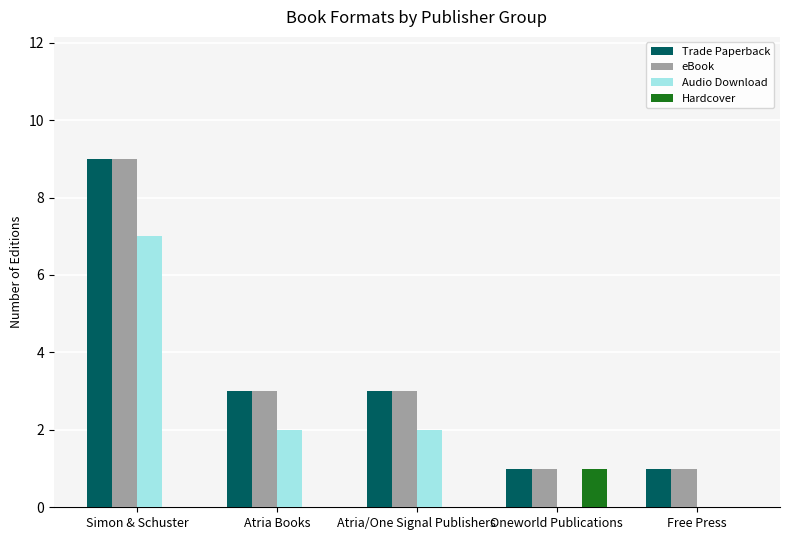

What is the greatest value displayed?

9